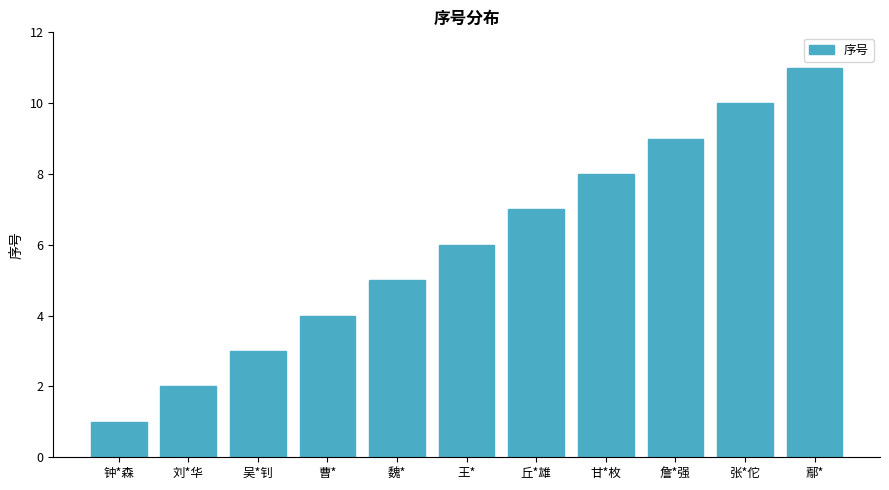

At which category does the chart reach its peak across all series?

鄢*